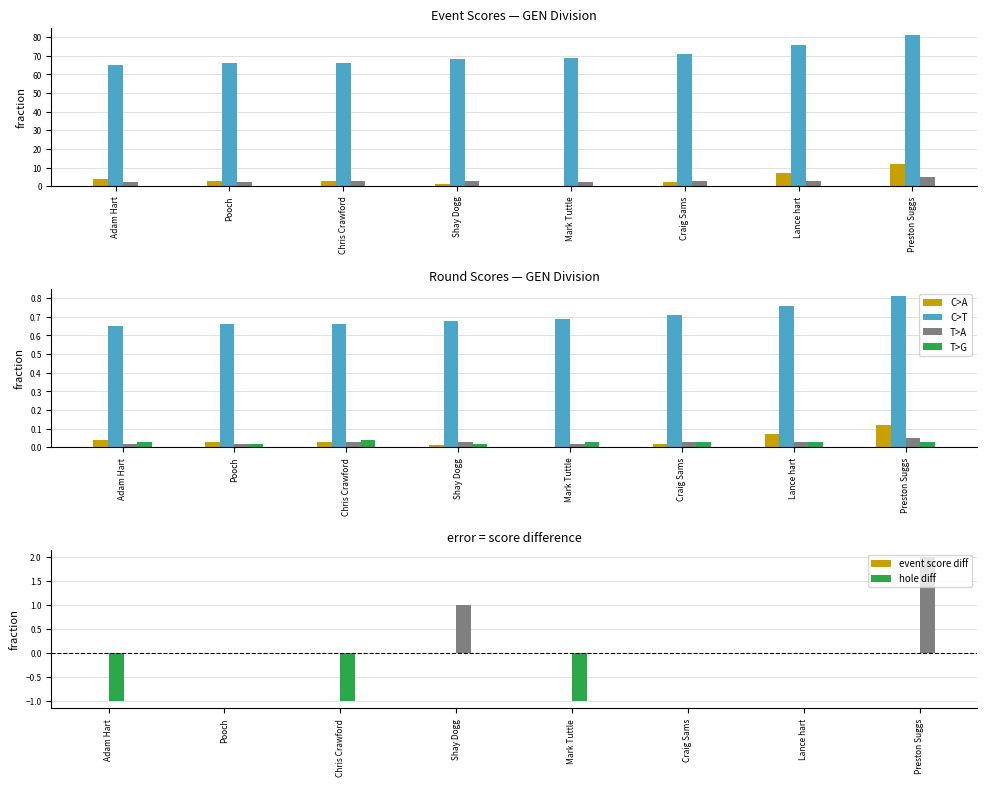

Is the value of C>A at Shay Dogg greater than the value of T>A at Craig Sams?

No